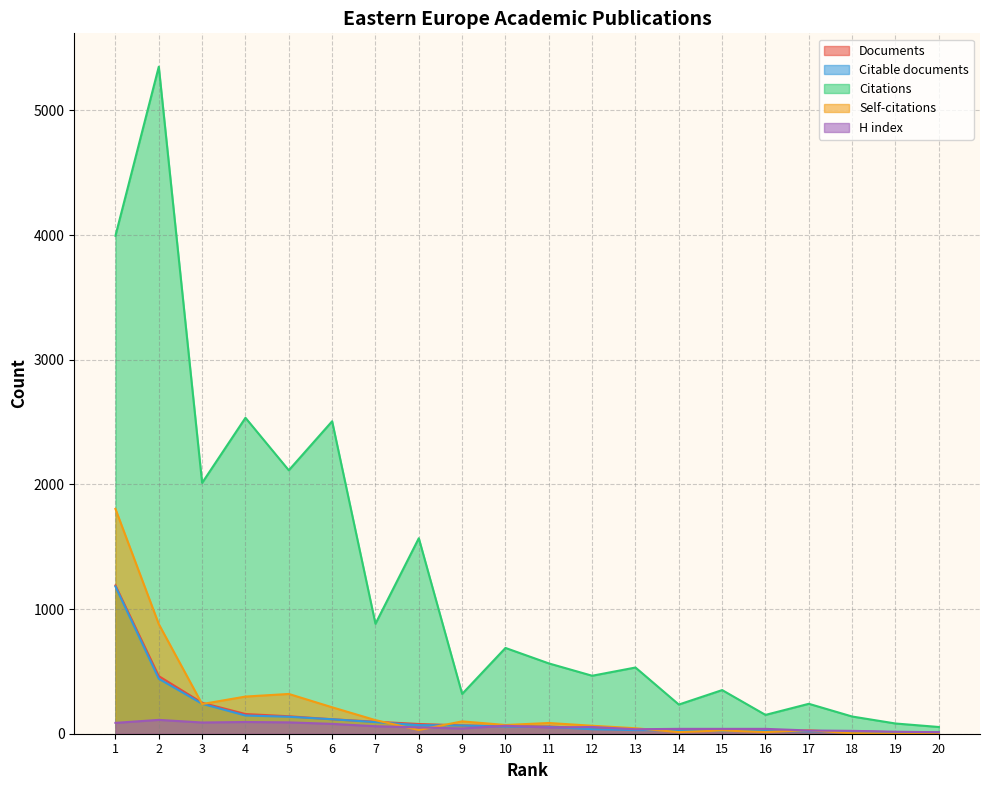

True or false: Citations and H index cross at least once.

False